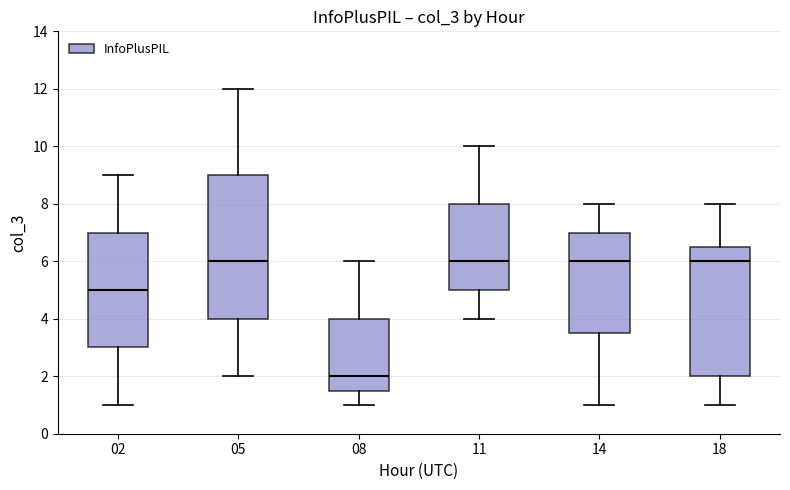

Where does the median line of the box at x = 02 sit on the y-axis? The values are not printed on the chart, so give them approximately, as read against the axis.

5.0